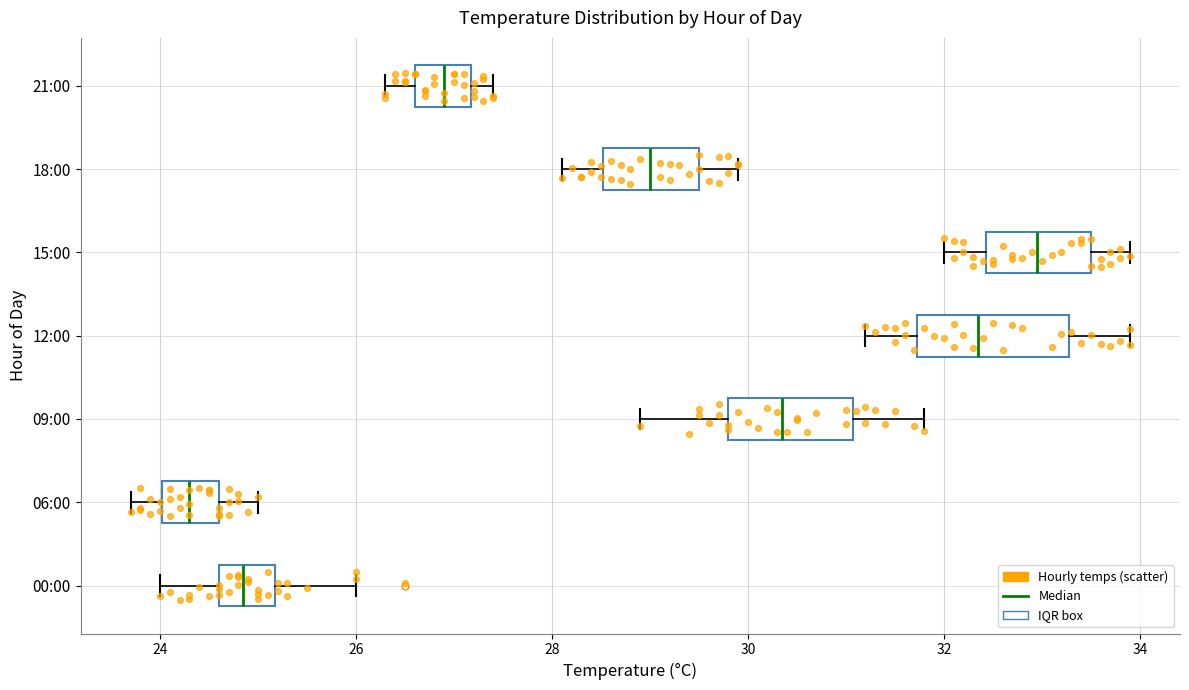

Reading bottom to top, transcribe this box plot: for each box, give where its median line is, the range the box spans, and where its two whiskers end, as read against the x-axis. The values are not printed on the chart, so give them approximately, as read against the axis.

00:00: median 24.8, box 24.6 to 25.2, whiskers 24.0 to 26.0
06:00: median 24.4, box 24.0 to 24.6, whiskers 23.8 to 25.0
09:00: median 30.4, box 29.8 to 31.0, whiskers 29.0 to 31.8
12:00: median 32.4, box 31.8 to 33.2, whiskers 31.2 to 34.0
15:00: median 33.0, box 32.4 to 33.6, whiskers 32.0 to 34.0
18:00: median 29.0, box 28.6 to 29.6, whiskers 28.2 to 30.0
21:00: median 27.0, box 26.6 to 27.2, whiskers 26.4 to 27.4